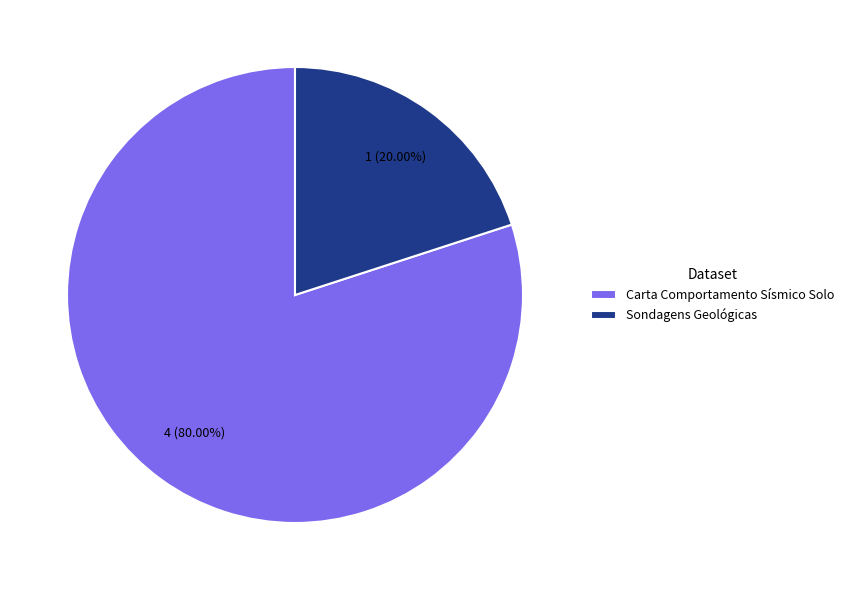

The Sondagens Geológicas slice represents 20% of the pie. True or false?

True